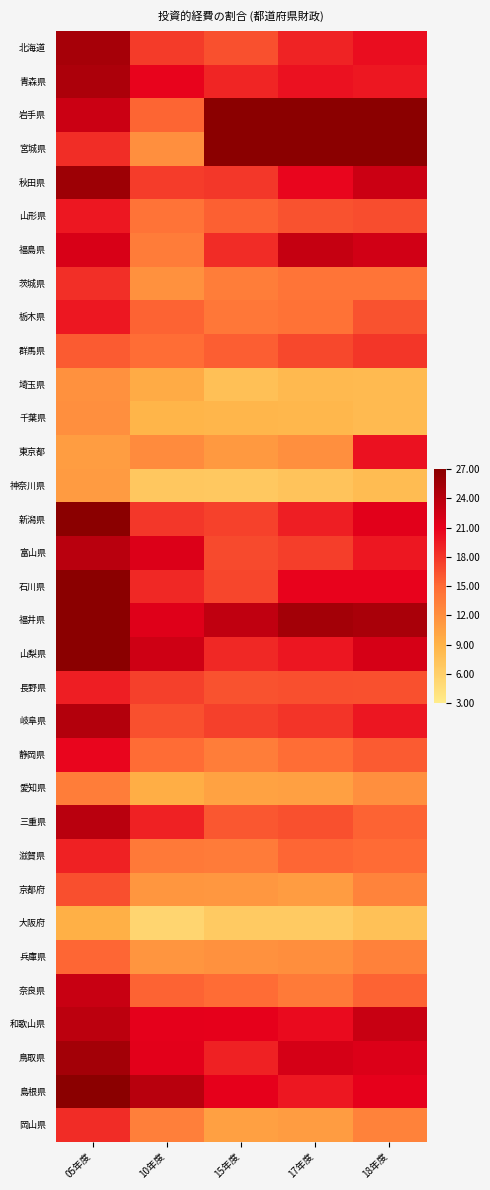

Reading left to right, extract all data points from this chart.

北海道: 05年度=25.2	10年度=17.7	15年度=16.4	17年度=19.0	18年度=20.2
青森県: 05年度=24.8	10年度=20.8	15年度=18.9	17年度=20.0	18年度=19.6
岩手県: 05年度=22.8	10年度=15.3	15年度=28.2	17年度=31.1	18年度=30.6
宮城県: 05年度=18.4	10年度=12.0	15年度=28.4	17年度=33.7	18年度=30.3
秋田県: 05年度=25.7	10年度=17.6	15年度=17.9	17年度=20.7	18年度=22.8
山形県: 05年度=19.6	10年度=14.3	15年度=15.6	17年度=16.3	18年度=16.7
福島県: 05年度=22.0	10年度=13.5	15年度=18.5	17年度=23.2	18年度=22.5
茨城県: 05年度=18.3	10年度=11.8	15年度=13.4	17年度=14.2	18年度=14.2
栃木県: 05年度=19.6	10年度=15.5	15年度=13.9	17年度=14.3	18年度=16.4
群馬県: 05年度=15.9	10年度=14.8	15年度=15.7	17年度=16.9	18年度=17.9
埼玉県: 05年度=11.7	10年度=9.6	15年度=7.6	17年度=8.3	18年度=8.2
千葉県: 05年度=11.9	10年度=8.8	15年度=8.7	17年度=8.6	18年度=8.2
東京都: 05年度=10.8	10年度=12.3	15年度=11.1	17年度=12.0	18年度=20.0
神奈川県: 05年度=11.0	10年度=6.9	15年度=6.8	17年度=7.3	18年度=8.0
新潟県: 05年度=29.8	10年度=17.9	15年度=17.3	17年度=19.2	18年度=21.3
富山県: 05年度=24.0	10年度=21.7	15年度=16.9	17年度=17.5	18年度=19.6
石川県: 05年度=27.4	10年度=18.7	15年度=17.0	17年度=20.8	18年度=20.8
福井県: 05年度=32.0	10年度=21.5	15年度=23.4	17年度=25.4	18年度=25.0
山梨県: 05年度=32.1	10年度=22.6	15年度=18.7	17年度=19.7	18年度=22.1
長野県: 05年度=19.3	10年度=17.4	15年度=16.3	17年度=16.5	18年度=16.5
岐阜県: 05年度=24.3	10年度=16.5	15年度=17.4	17年度=18.0	18年度=19.8
静岡県: 05年度=20.6	10年度=14.8	15年度=13.5	17年度=14.8	18年度=15.9
愛知県: 05年度=13.4	10年度=9.4	15年度=10.3	17年度=10.5	18年度=11.9
三重県: 05年度=23.9	10年度=19.1	15年度=16.1	17年度=16.5	18年度=15.4
滋賀県: 05年度=19.1	10年度=13.8	15年度=13.7	17年度=15.2	18年度=14.9
京都府: 05年度=16.6	10年度=11.4	15年度=11.2	17年度=10.9	18年度=13.0
大阪府: 05年度=9.2	10年度=5.4	15年度=6.6	17年度=6.6	18年度=7.6
兵庫県: 05年度=15.2	10年度=11.4	15年度=11.8	17年度=12.0	18年度=13.1
奈良県: 05年度=23.0	10年度=15.4	15年度=14.8	17年度=13.7	18年度=15.4
和歌山県: 05年度=23.7	10年度=21.1	15年度=21.0	17年度=20.4	18年度=23.0
鳥取県: 05年度=25.4	10年度=21.2	15年度=19.1	17年度=22.1	18年度=21.7
島根県: 05年度=30.0	10年度=24.1	15年度=21.0	17年度=19.6	18年度=21.1
岡山県: 05年度=18.5	10年度=13.2	15年度=10.5	17年度=10.9	18年度=13.1